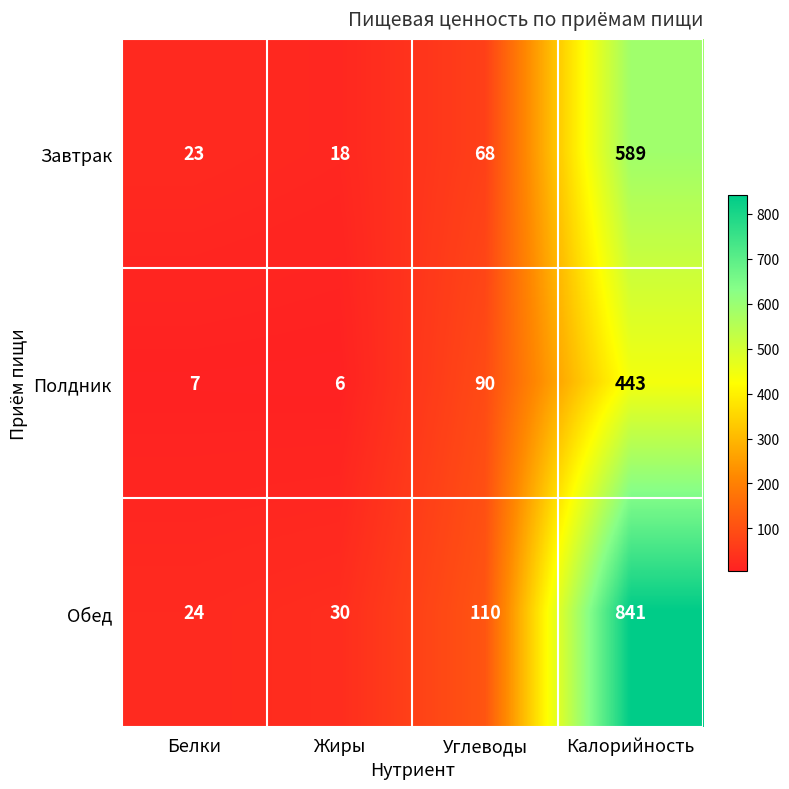

Where is Обед nearest to the value 432?

Углеводы